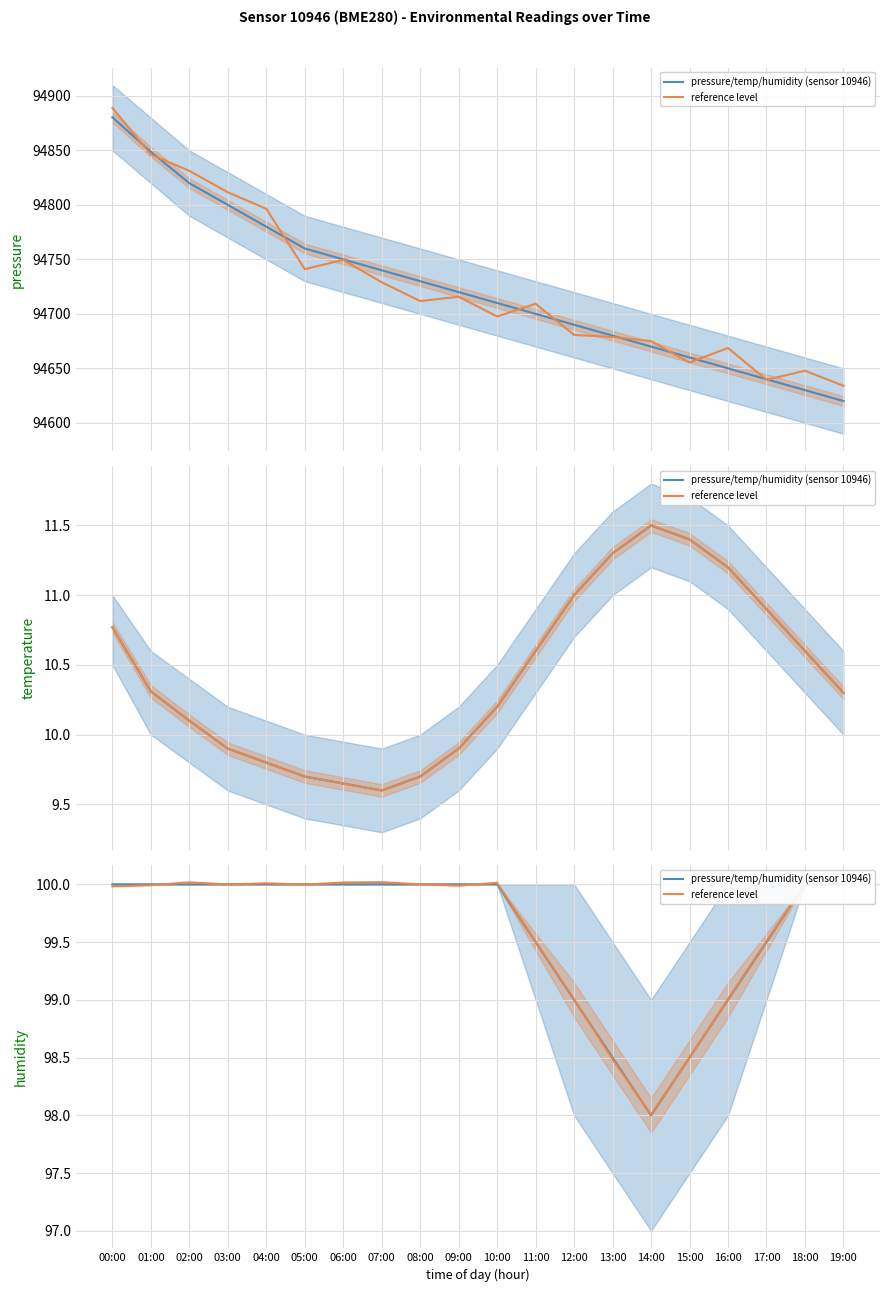

Is the value of pressure/temp/humidity (sensor 10946) at 15:00 greater than the value of reference level at 19:00?

No